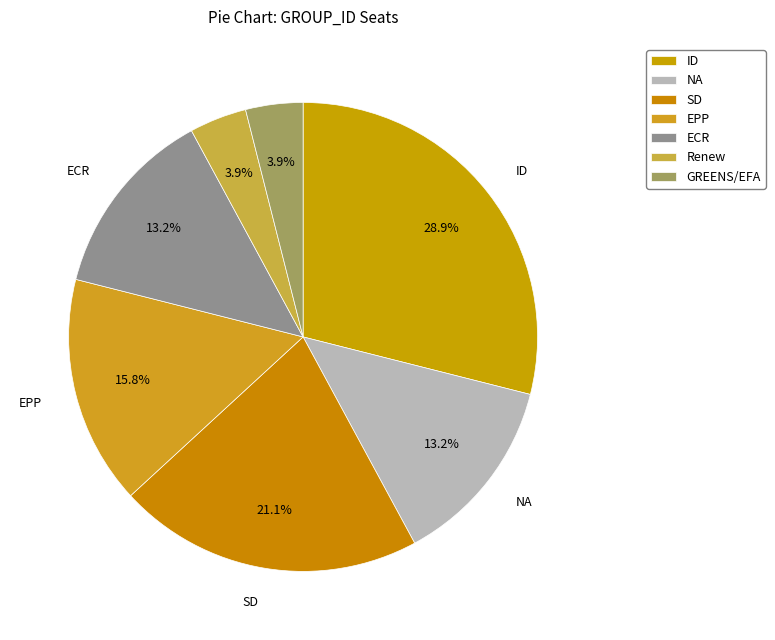

To the nearest percent, what is the difference between the ECR and Renew slice percentages?

9%